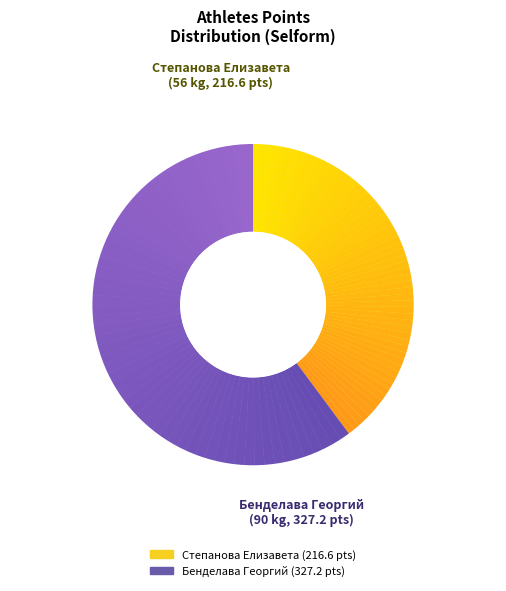

What is the majority slice?

Бенделава Георгий